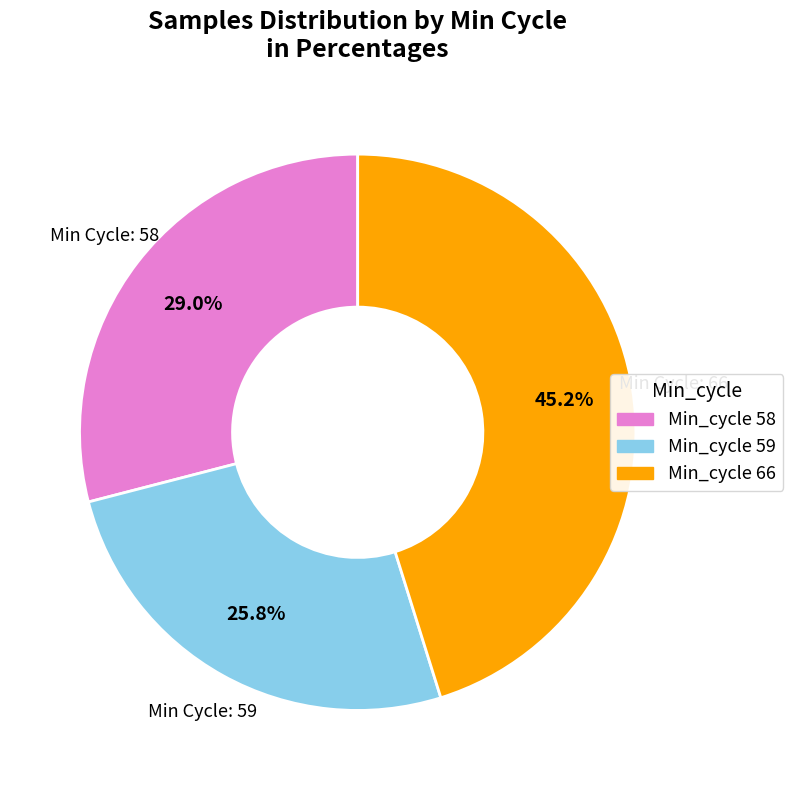

Is there a majority slice in this chart?

No